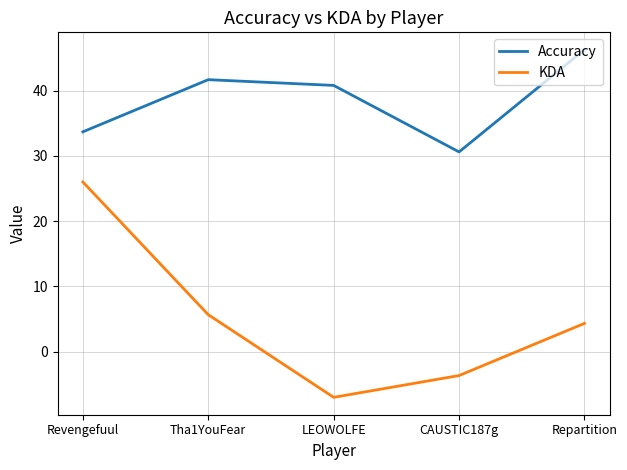

At which category does Accuracy reach its first local peak?

Tha1YouFear